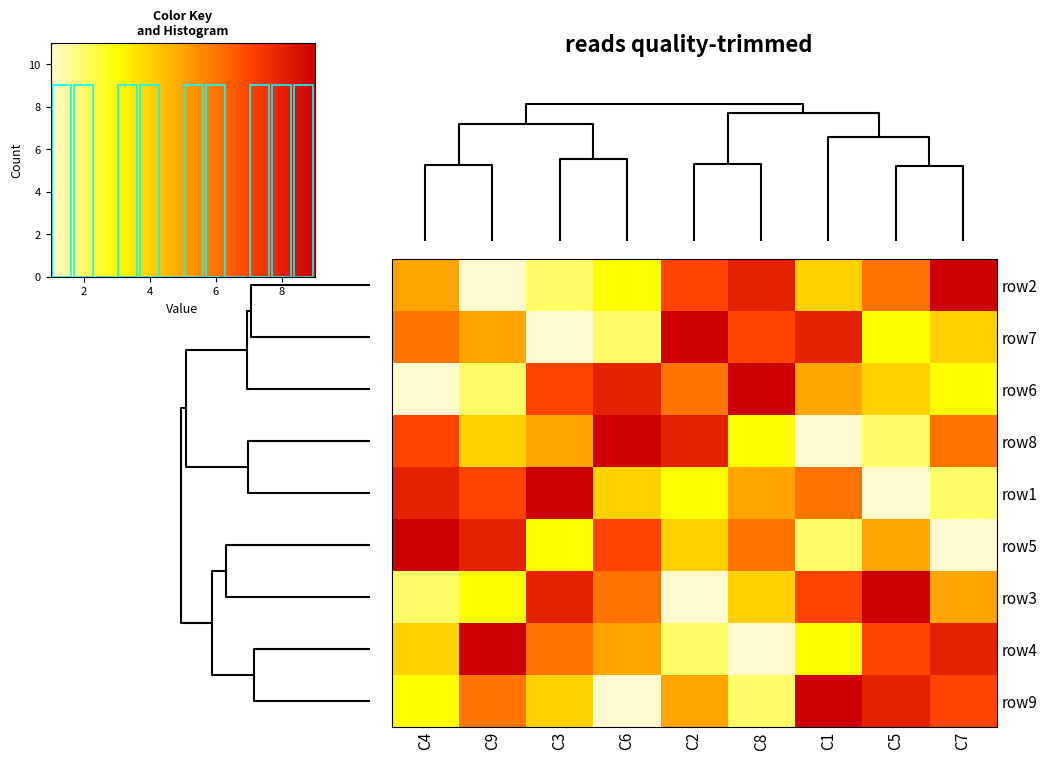

Which series has the largest total across all categories?

row1